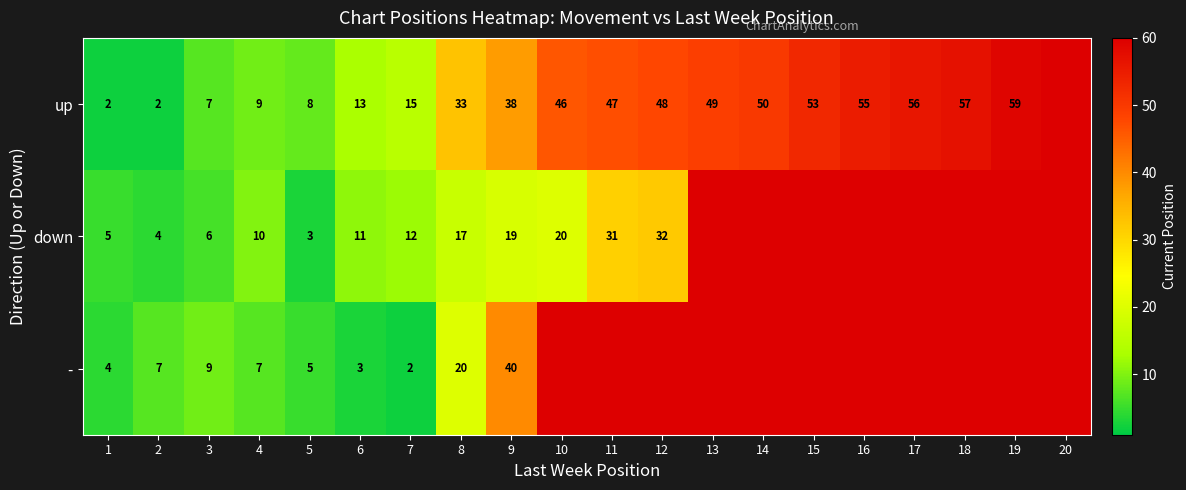

What is the difference between the up values at 5 and 10?

38